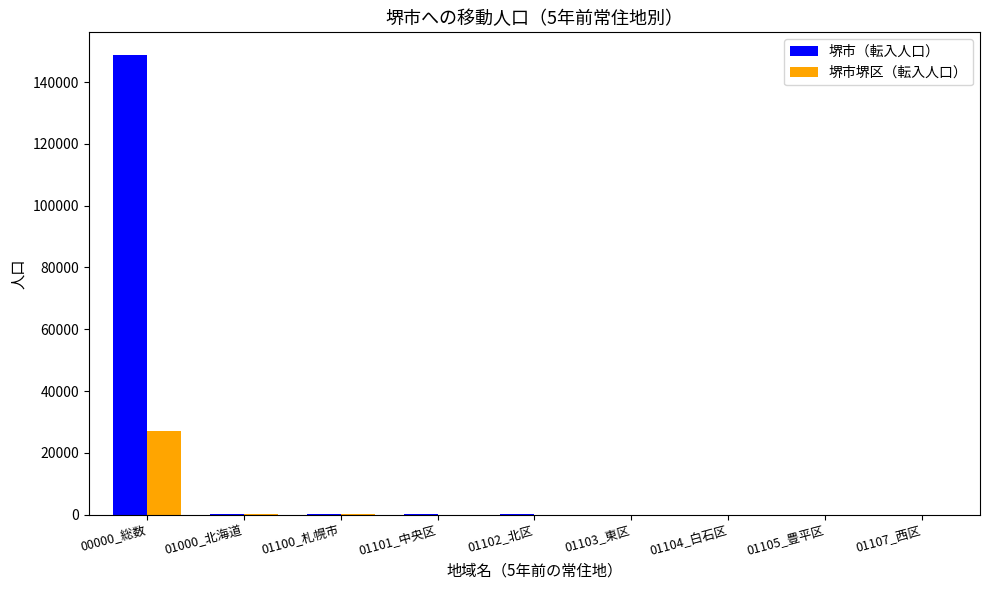

What is the sum of all 堺市堺区（転入人口） values?

27397